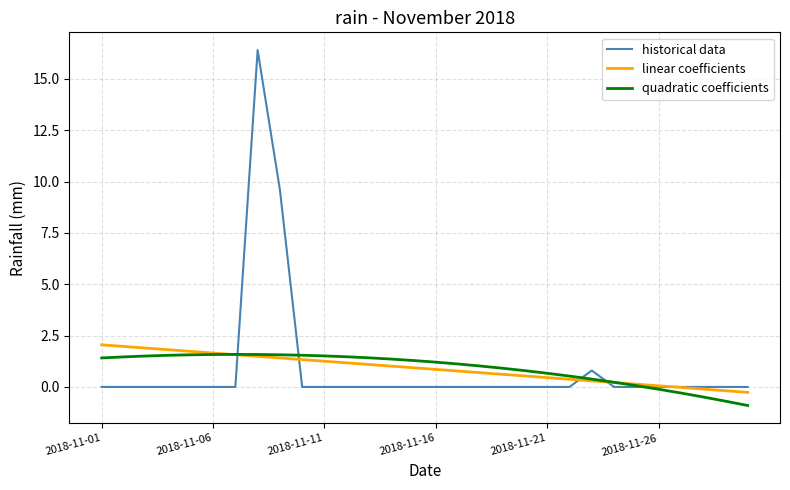

What is the greatest value displayed?

16.4